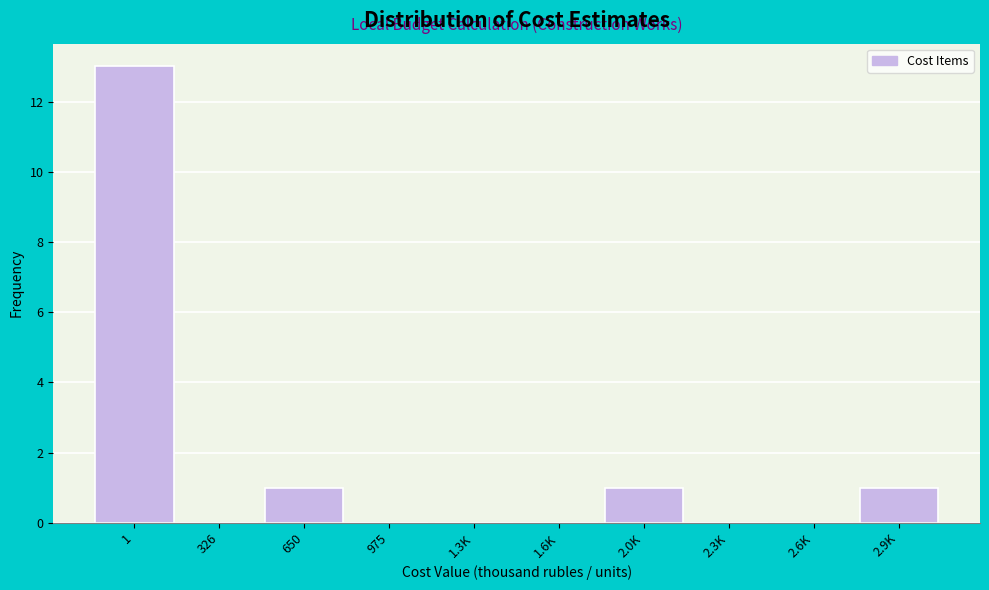

Reading left to right, list all the values displayed in this chart.

1=13	326=0	650=1	975=0	1.3K=0	1.6K=0	2.0K=1	2.3K=0	2.6K=0	2.9K=1